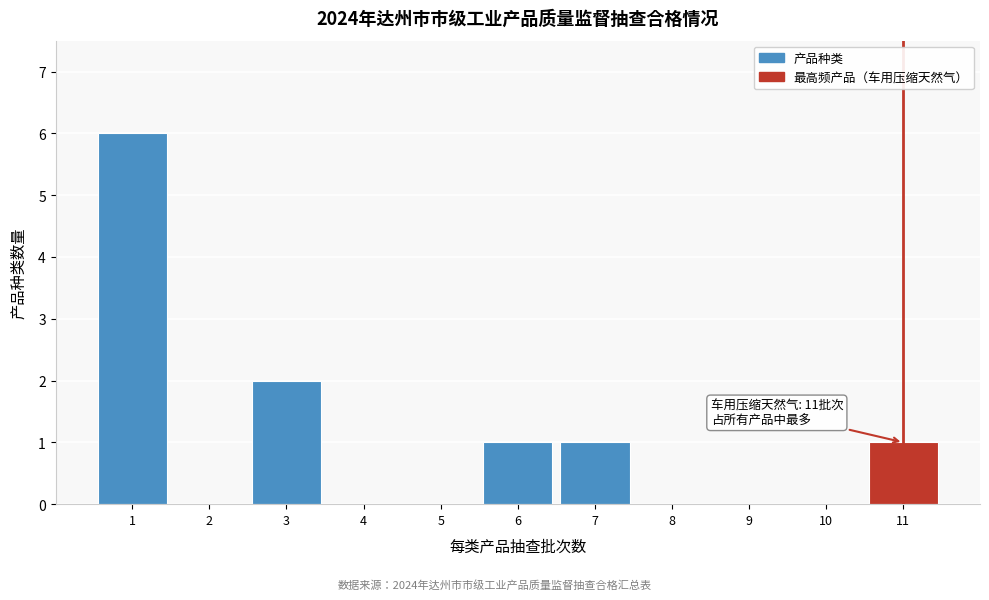

Reading right to left, list all the values displayed in this chart.

11=1	10=0	9=0	8=0	7=1	6=1	5=0	4=0	3=2	2=0	1=6